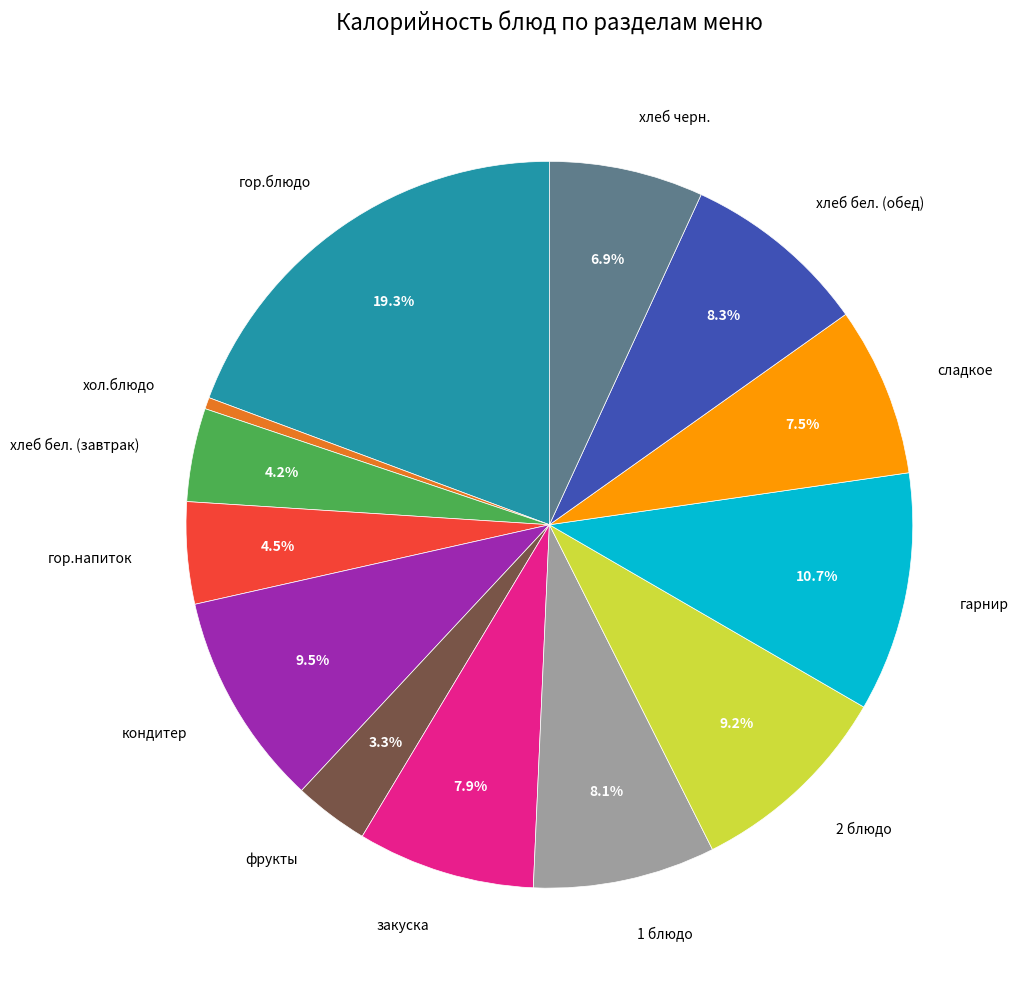

Is there a majority slice in this chart?

No